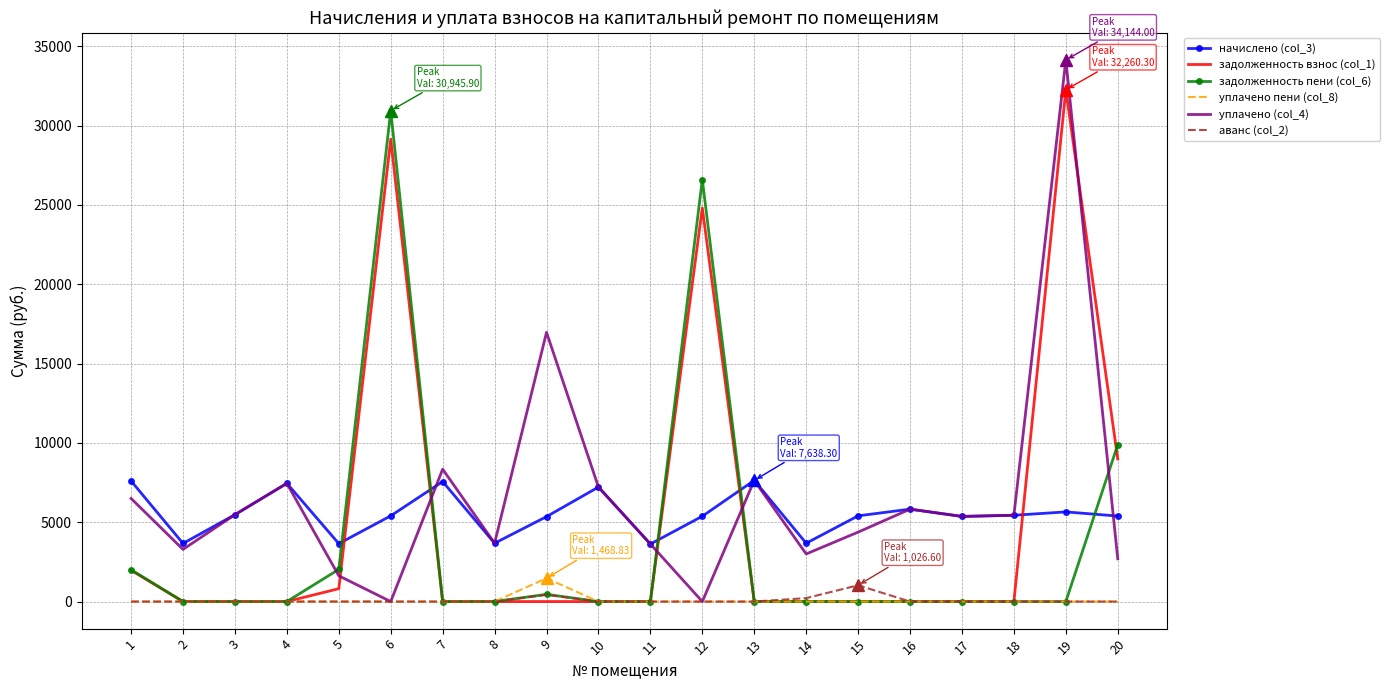

In уплачено (col_4), how many points are lower than both neighbors (excluding endpoints)?

6